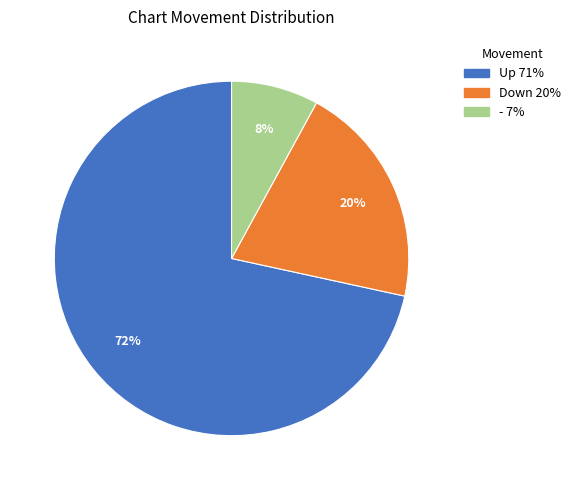

Is there any slice that represents more than half of the pie?

Yes